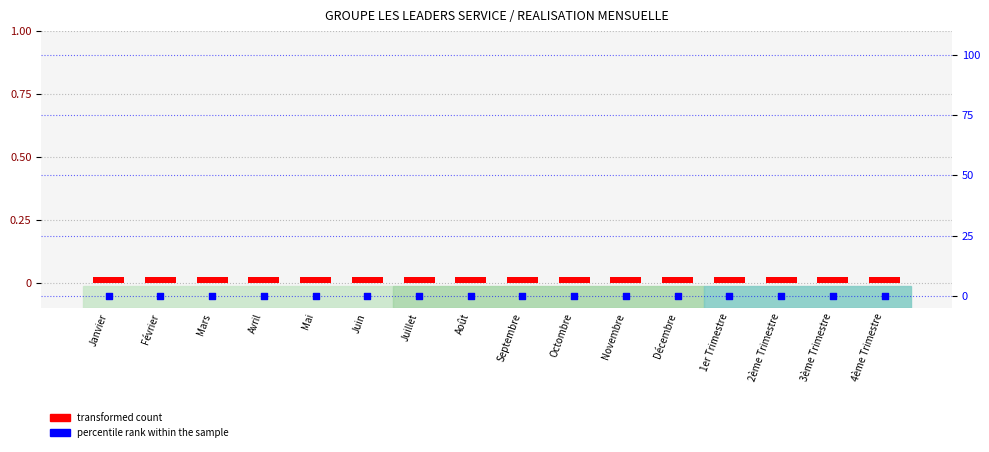

Is the value of transformed count at Octombre greater than the value of percentile rank within the sample at Mai?

Yes